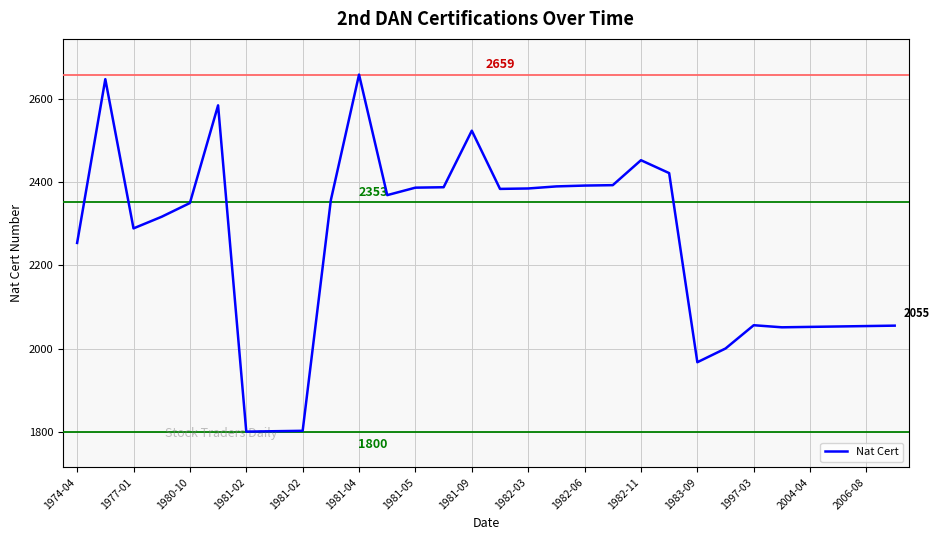

What is the minimum value shown in the chart?

1800